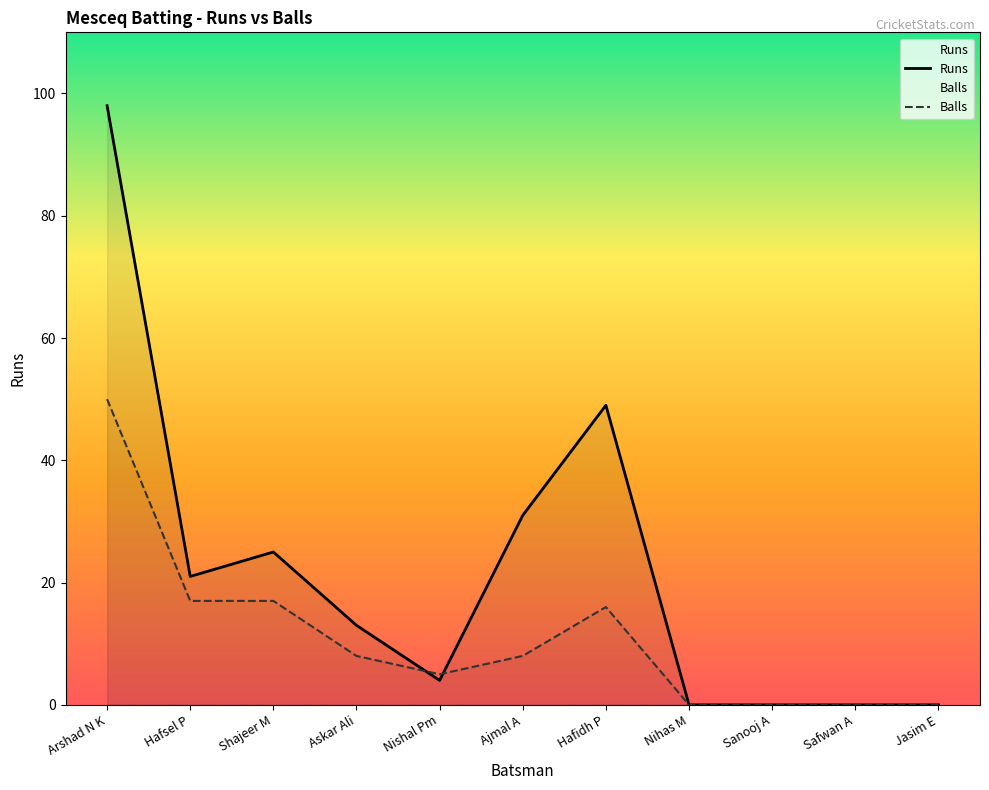

What are all the series names shown in the legend?

Runs, Balls